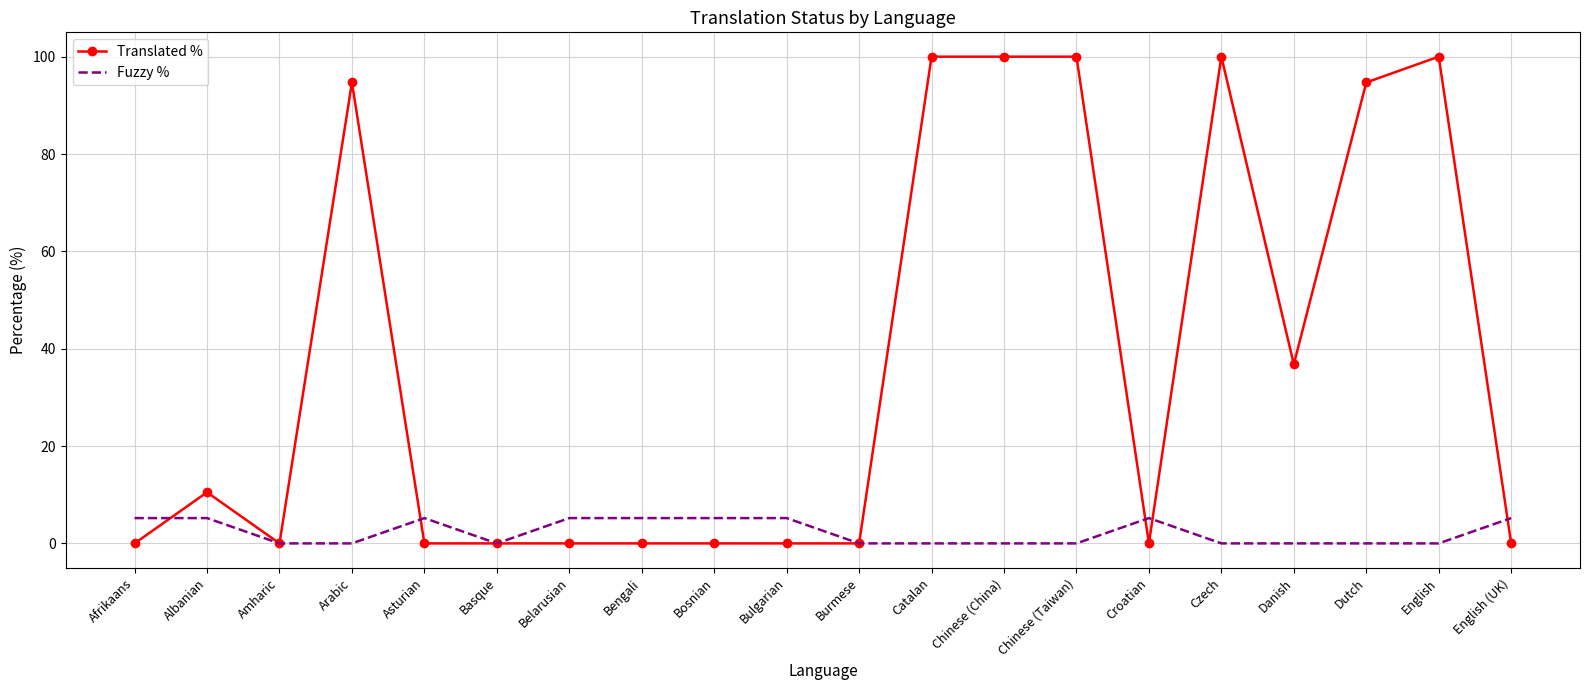

At Catalan, list the series in order from largest to smallest.

Translated %, Fuzzy %